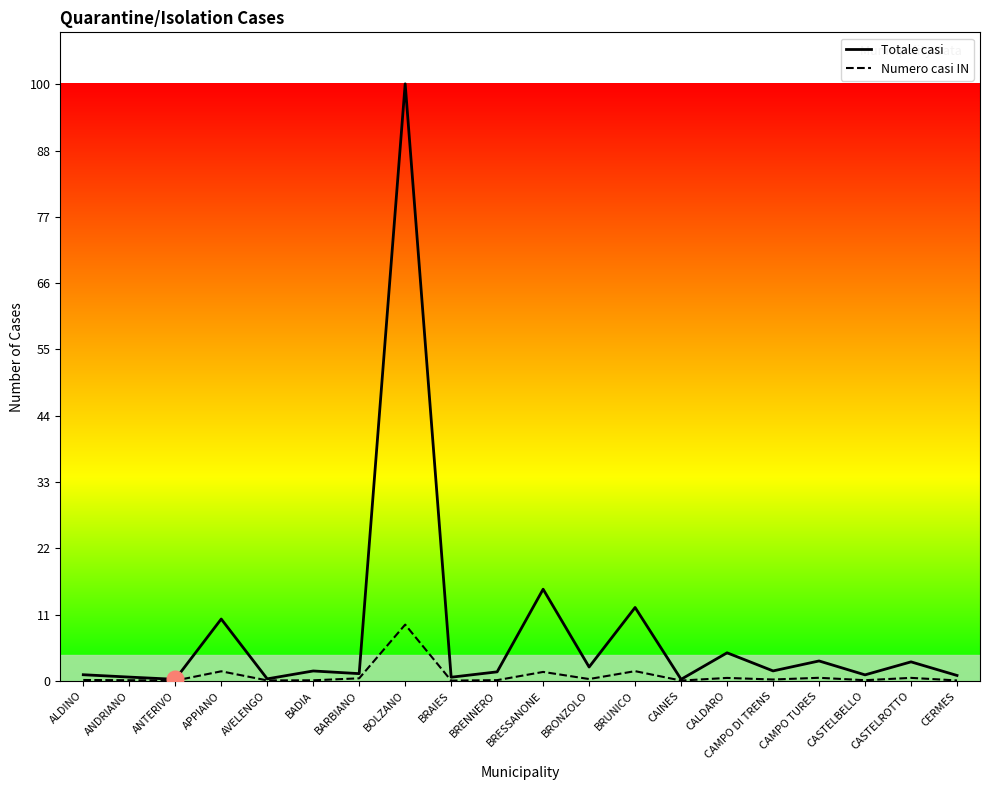

Which category has the lowest value in the Numero casi IN series?

ANTERIVO